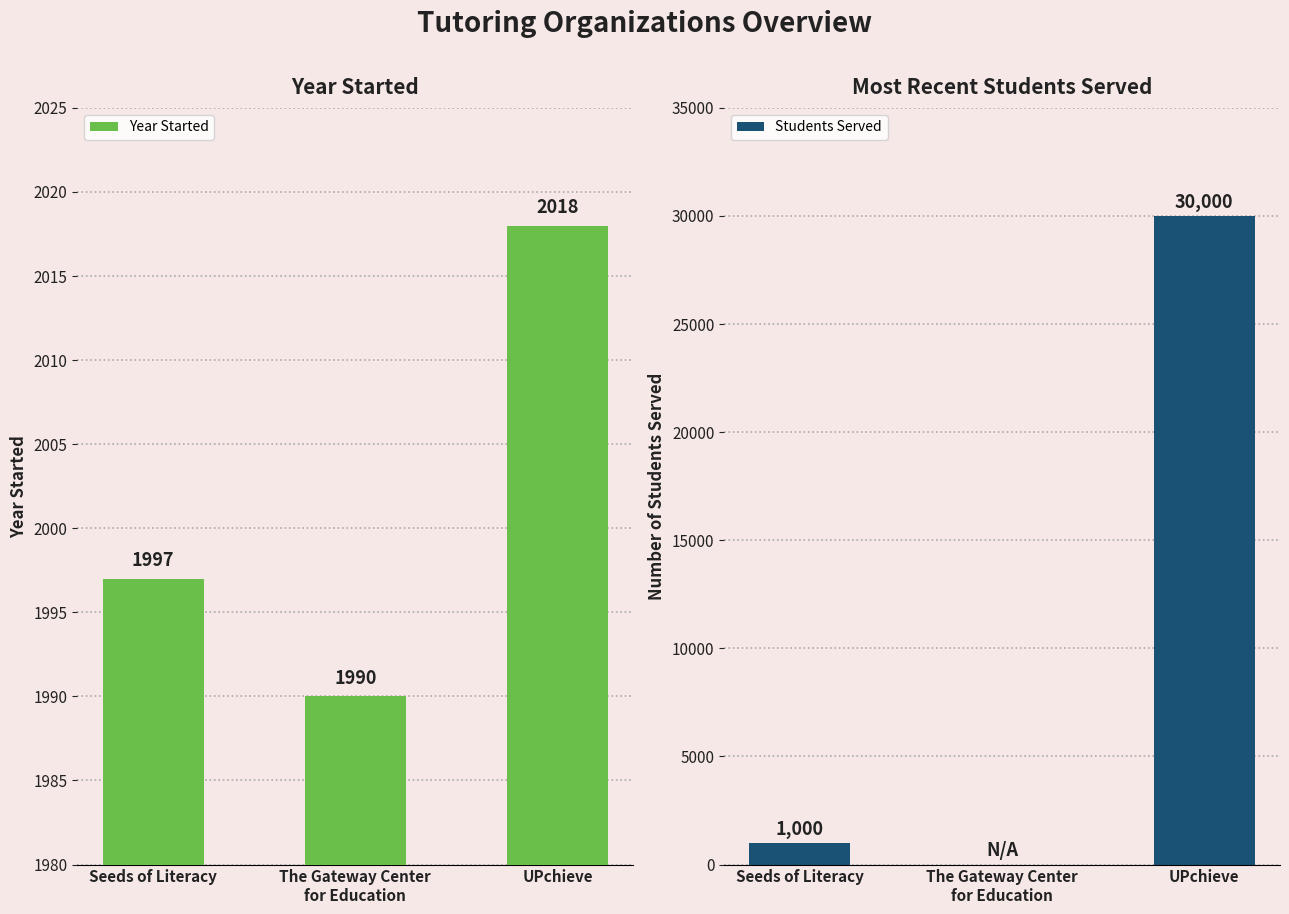

What is the total value across all series at Seeds of Literacy?

2997